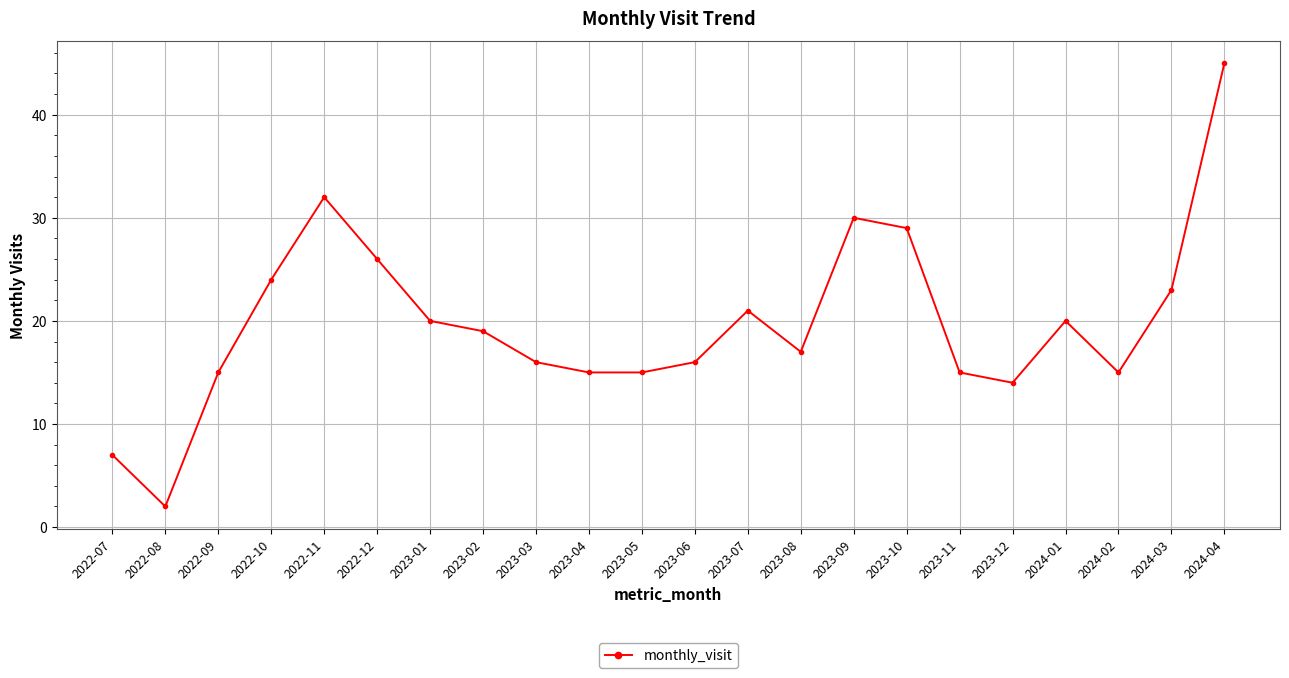

Reading left to right, list all the values displayed in this chart.

7	2	15	24	32	26	20	19	16	15	15	16	21	17	30	29	15	14	20	15	23	45